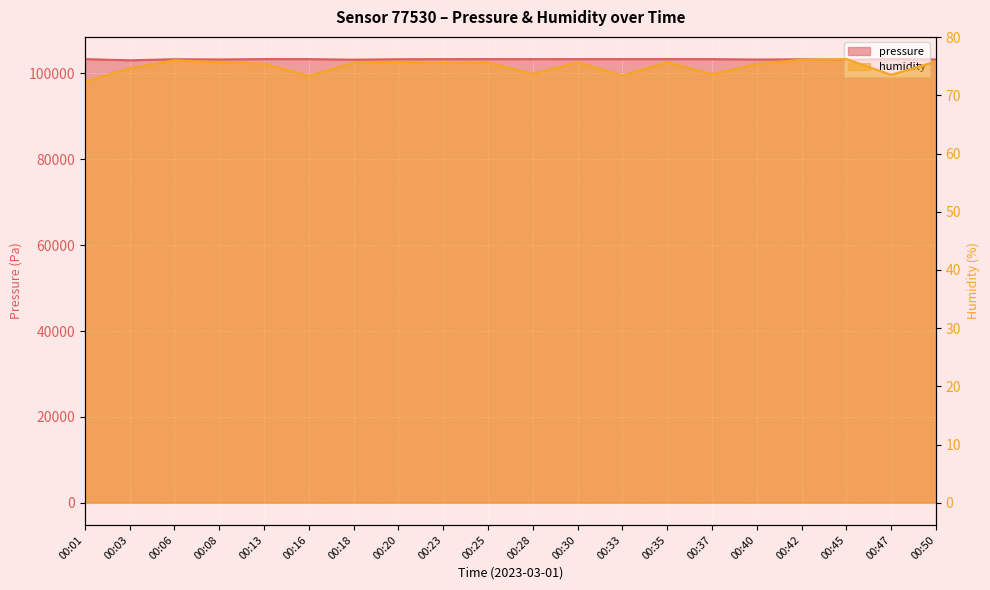

Is it true that humidity equals 75.7 at 00:25?

True